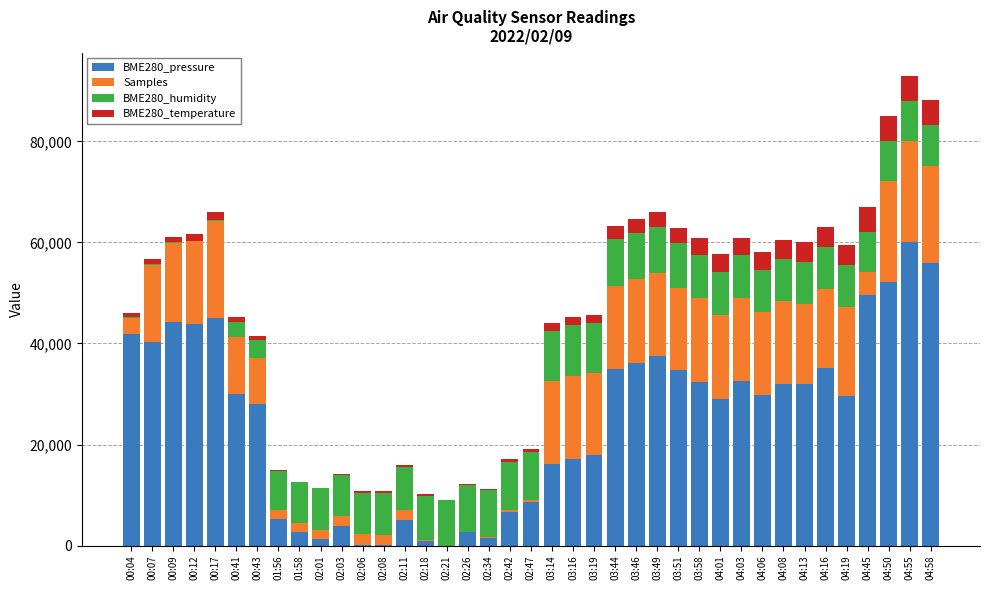

What is the highest value of the BME280_pressure series?

60000.0